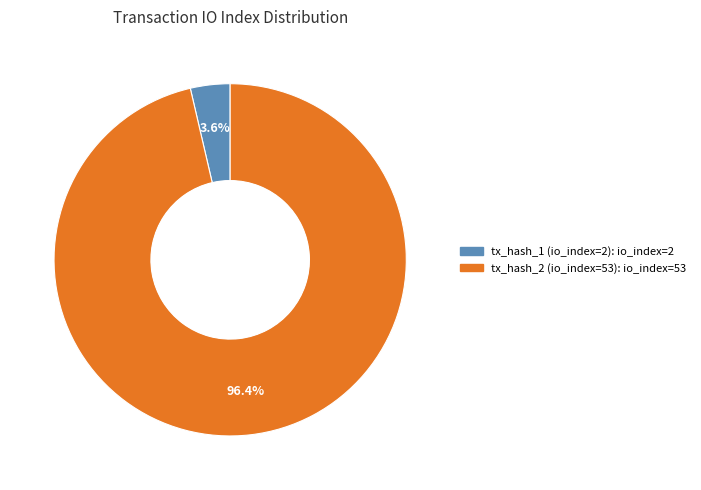

Does tx_hash_1 (io_index=2) account for over 50% of the chart?

No